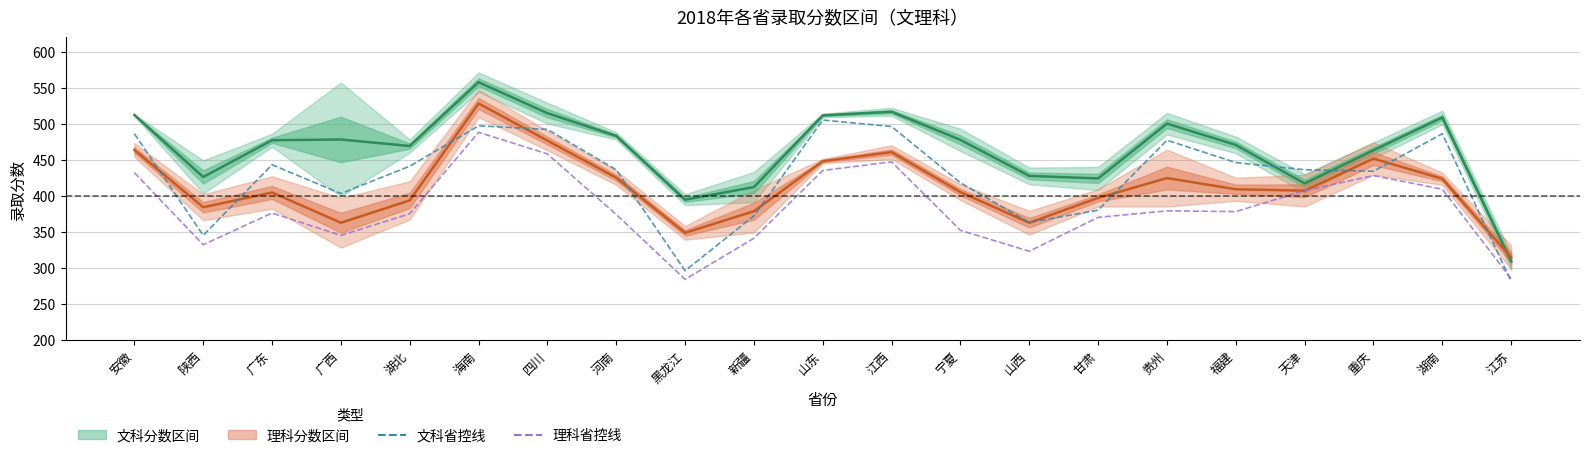

How many data points in 理科均值 are less than 407?

10